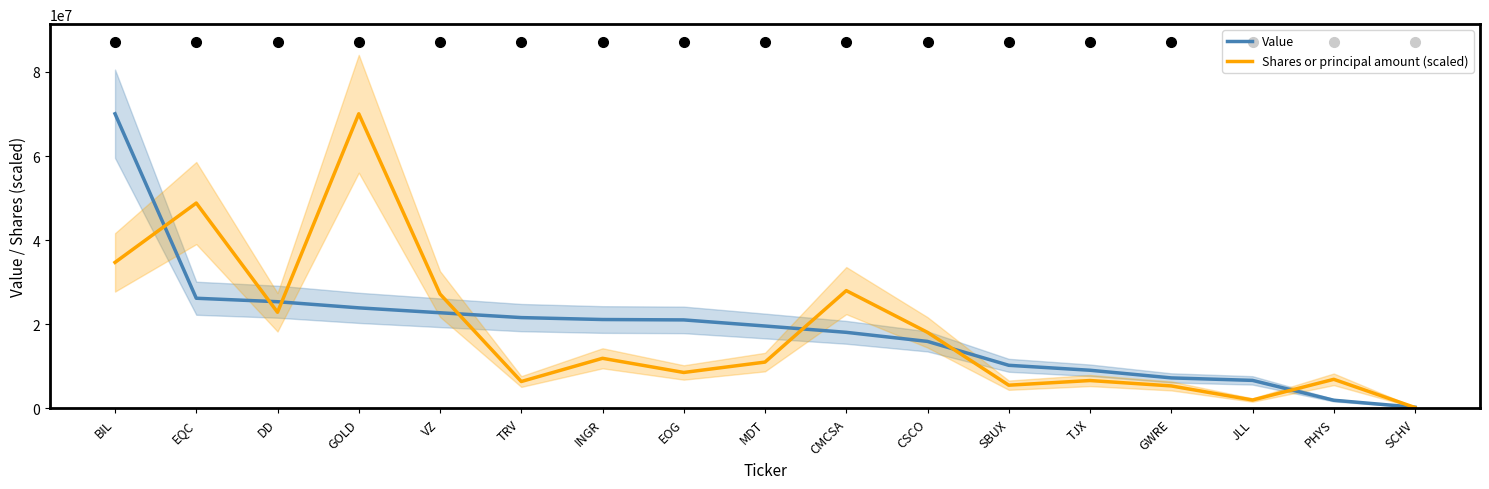

How many data points in Shares or principal amount (scaled) are above 11018199?

9